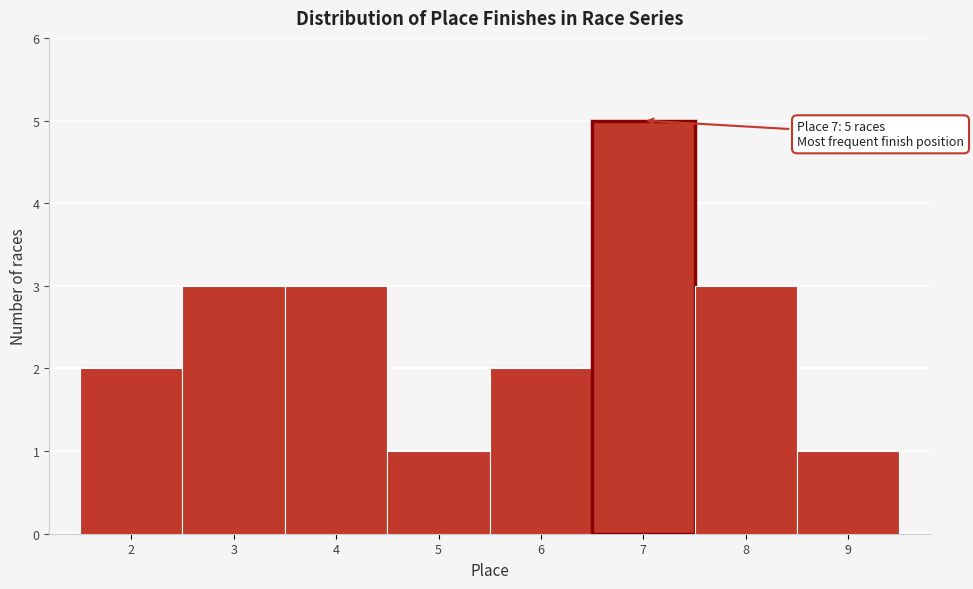

Which range on the x-axis has the tallest bar?

6.5 to 7.5